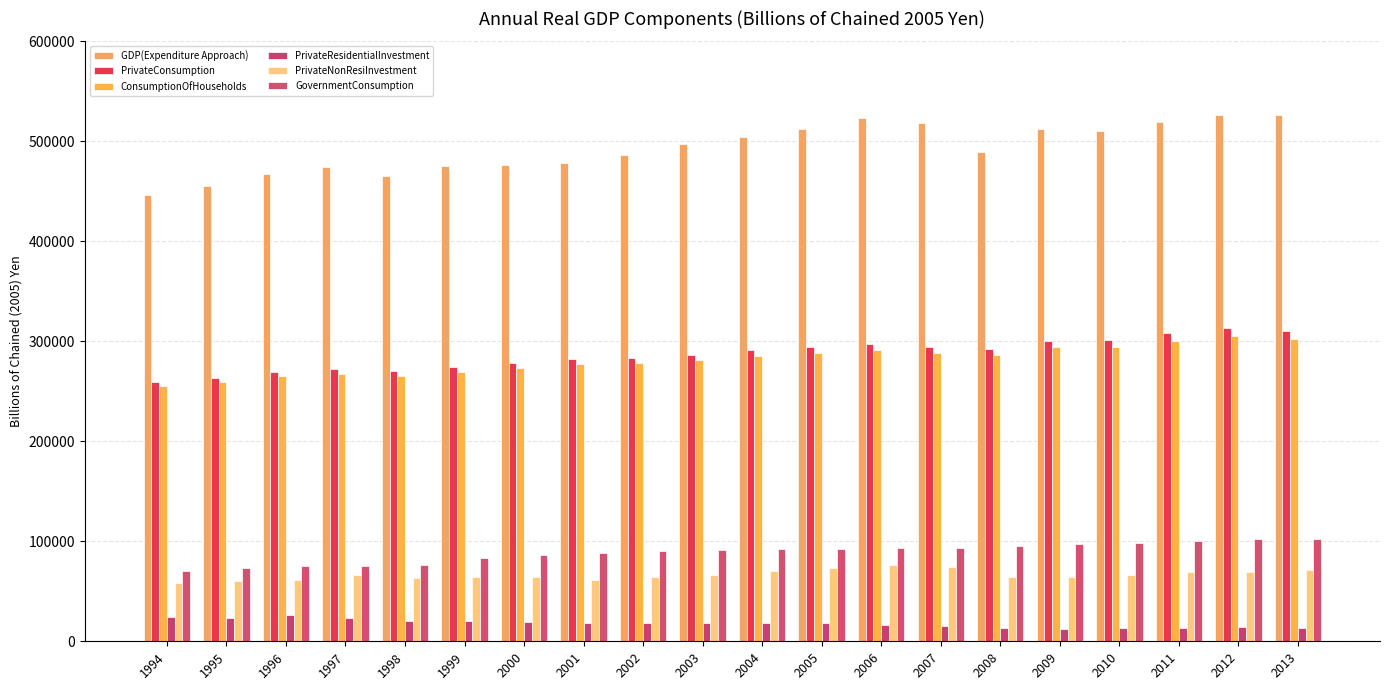

Which series changed the most between 2003 and 2013?

GDP(Expenditure Approach)